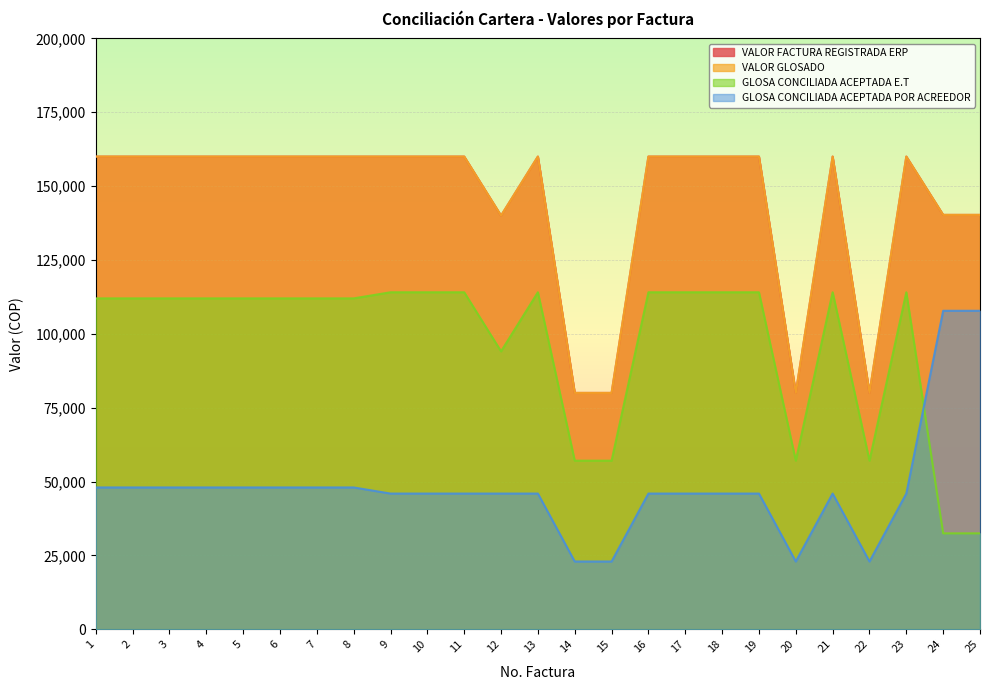

What is the sum of all GLOSA CONCILIADA ACEPTADA E.T values?

2423898